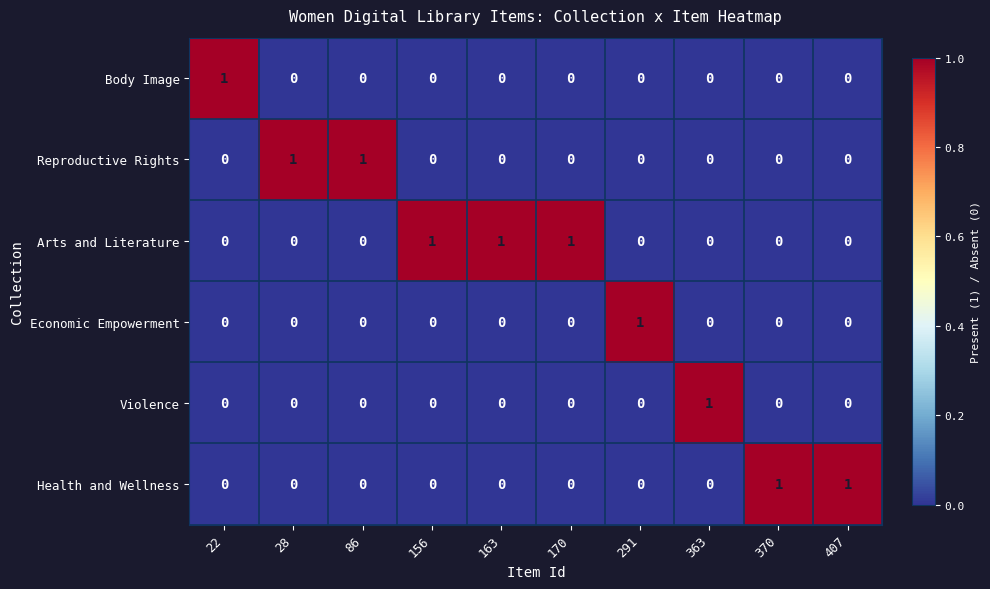

The Economic Empowerment series shows -1 at 163. True or false?

False